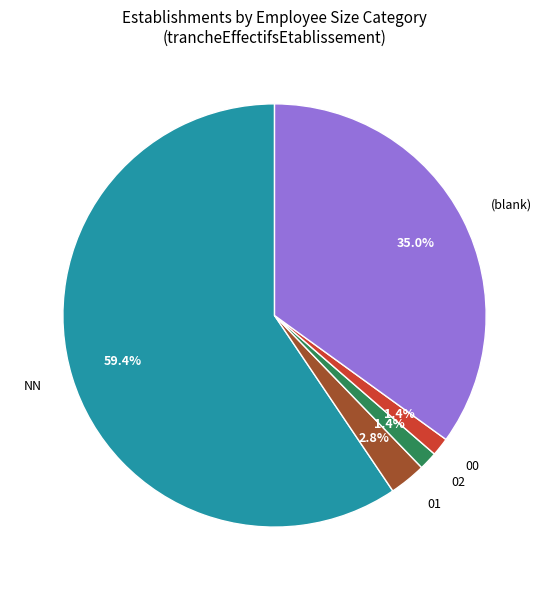

To the nearest percent, what is the difference between the NN and 02 slice percentages?

58%